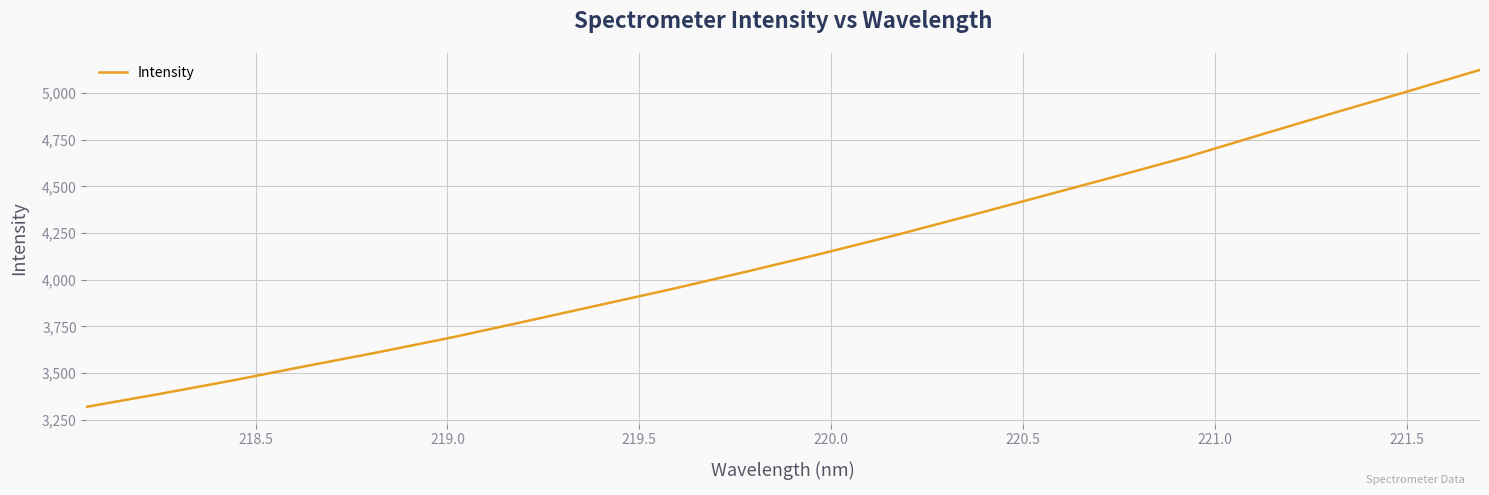

What is the minimum value shown in the chart?

3319.6